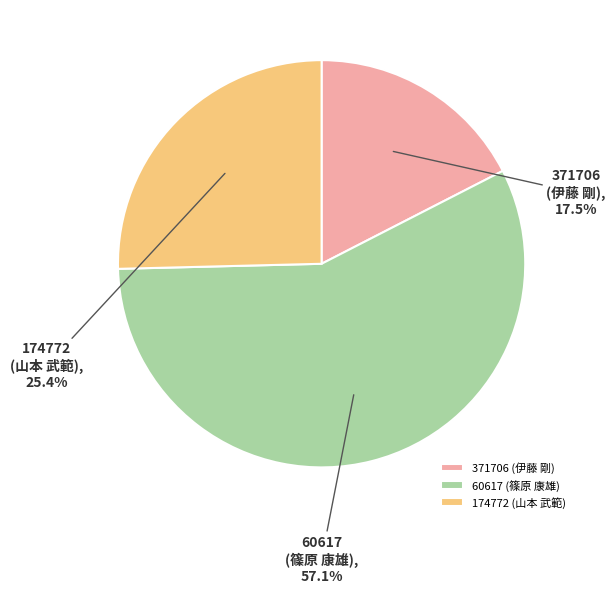

Between 371706 (伊藤 剛) and 60617 (篠原 康雄), which is larger?

60617 (篠原 康雄)